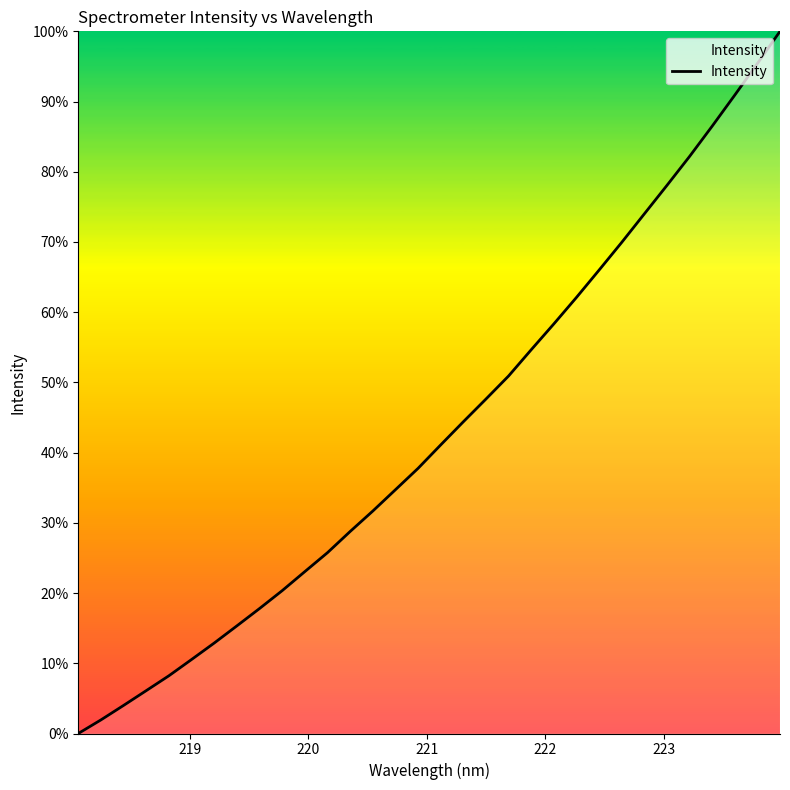

What is the difference between the maximum and minimum values?

100.0